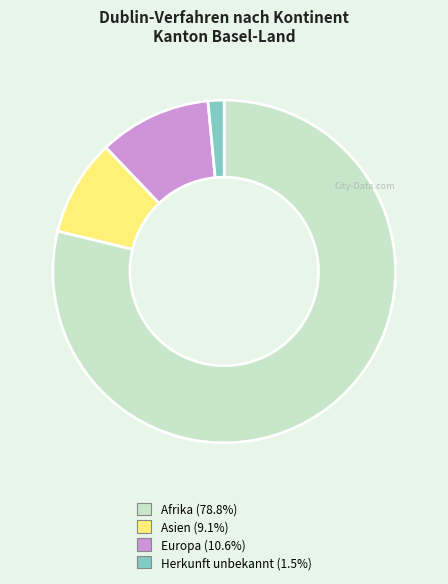

Is there a majority slice in this chart?

Yes